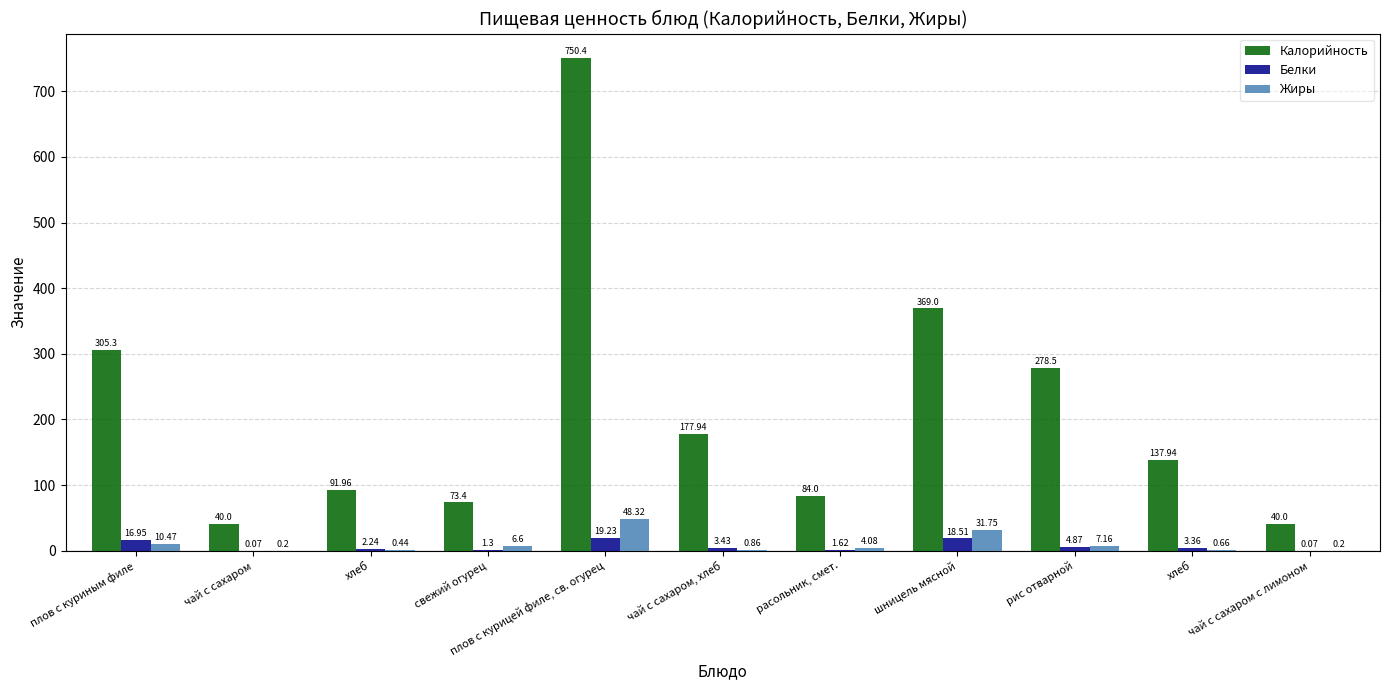

What is the value of the Калорийность bar at the 4th from the left?

73.4